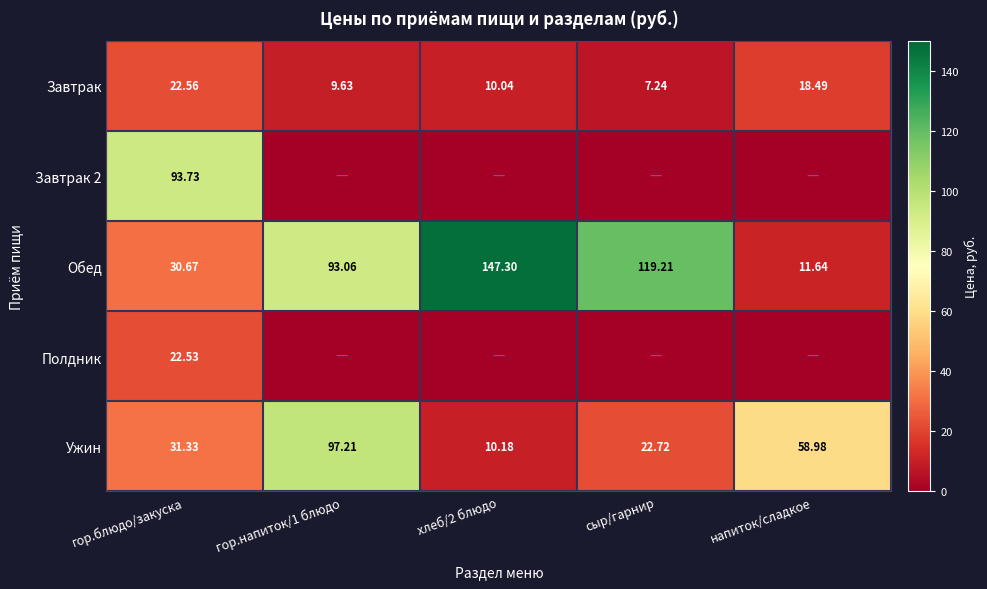

Which category has the highest value in the Завтрак series?

гор.блюдо/закуска